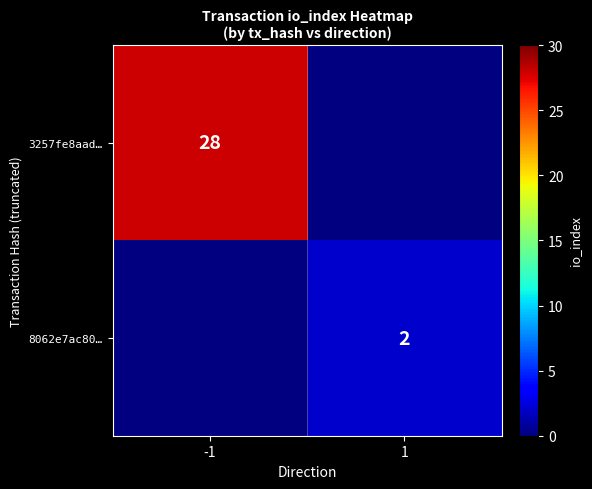

Which category has the lowest value across all series?

1